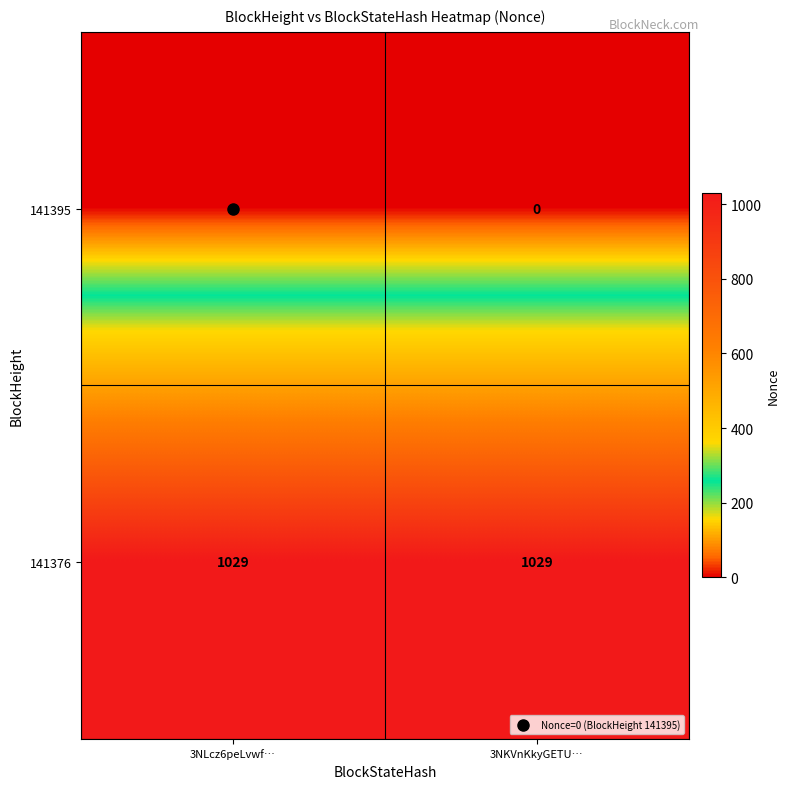

Read the 141376 value at 3NKVnKkyGETU….

1029